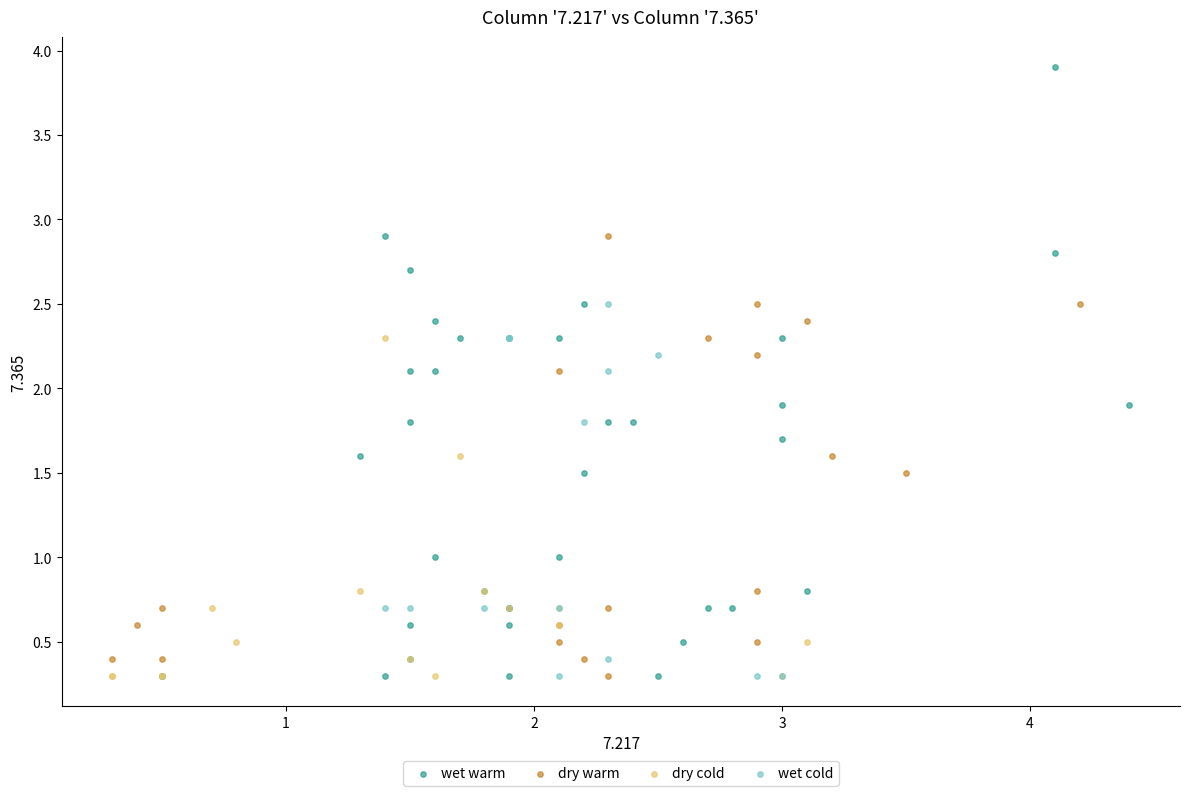

Which series contains the highest Y value?

wet warm